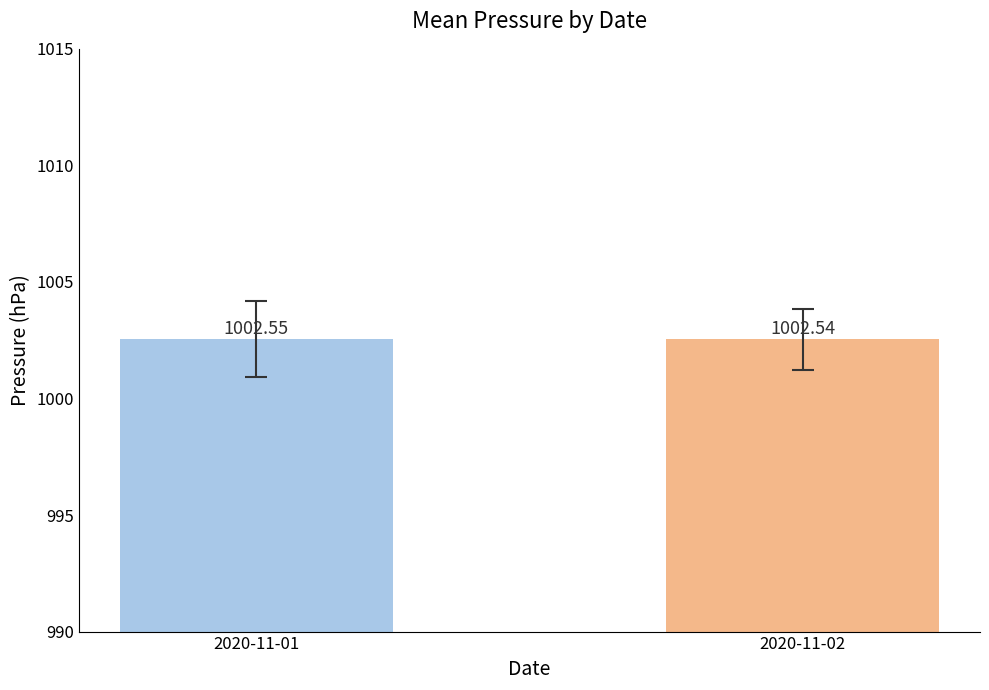

The chart shows a value of 573.5 at 2020-11-02. True or false?

False